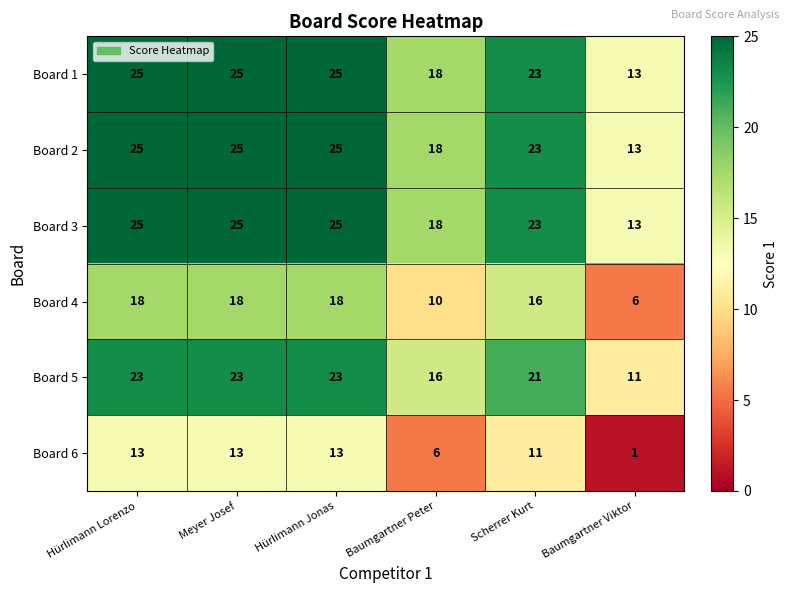

Which label corresponds to the smallest value in the chart?

Baumgartner Viktor